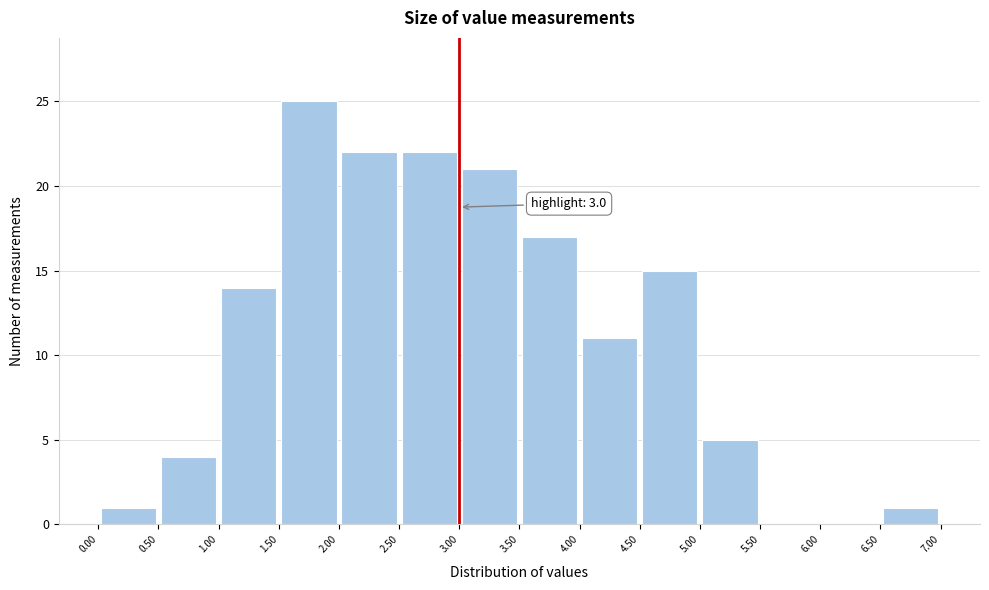

Which range on the x-axis has the tallest bar?

1.50 to 2.00